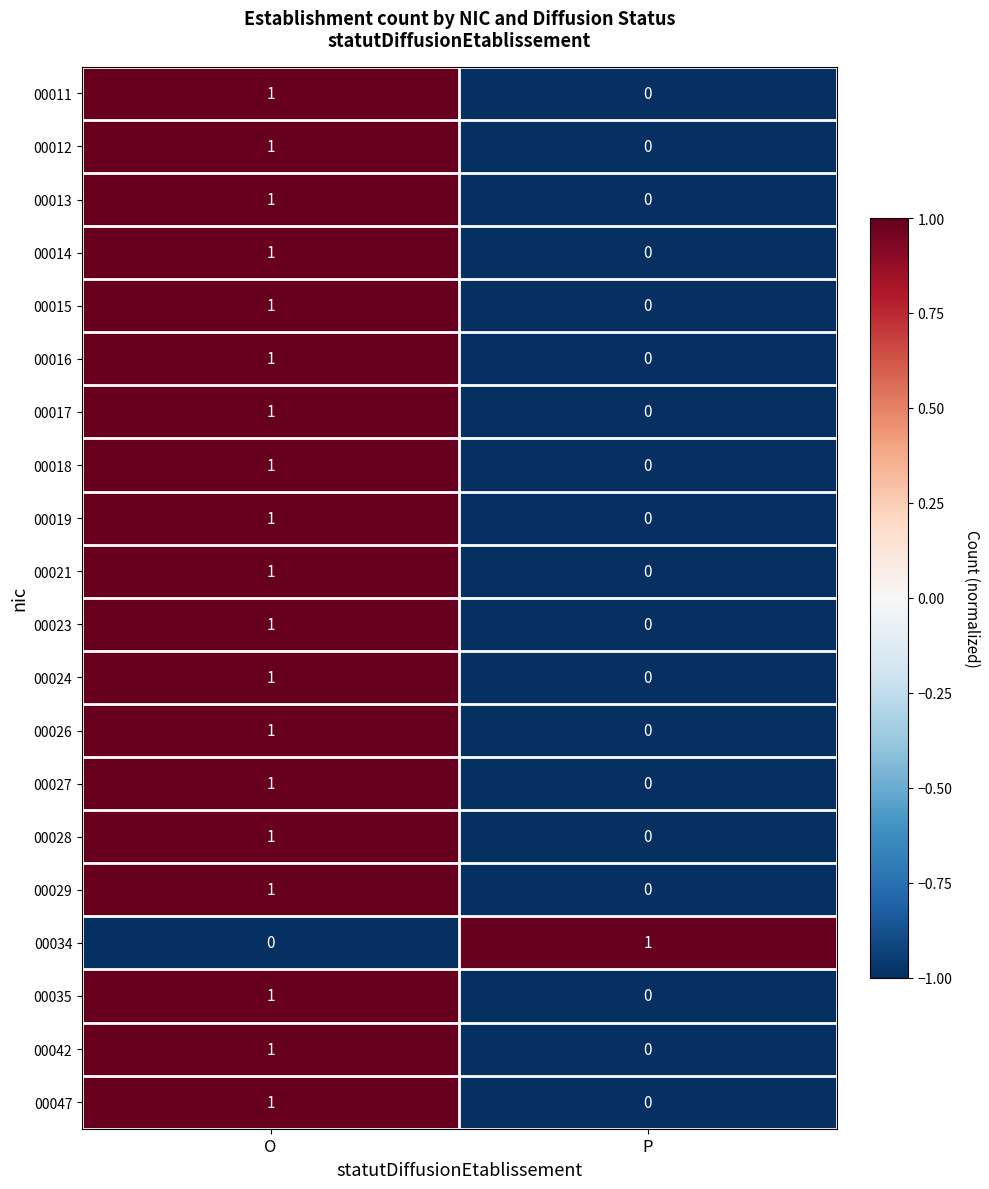

Is it true that 00047 equals 0 at O?

False